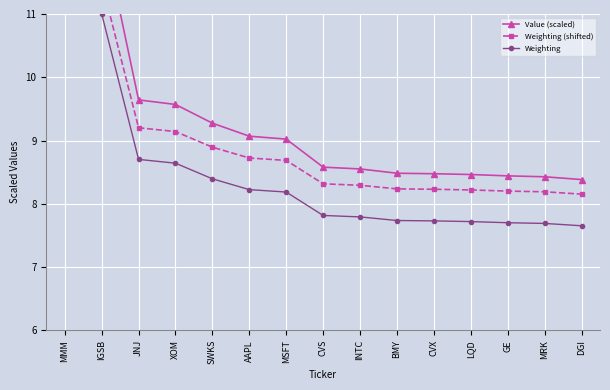

The value of Value (scaled) at INTC is 2.5. True or false?

False